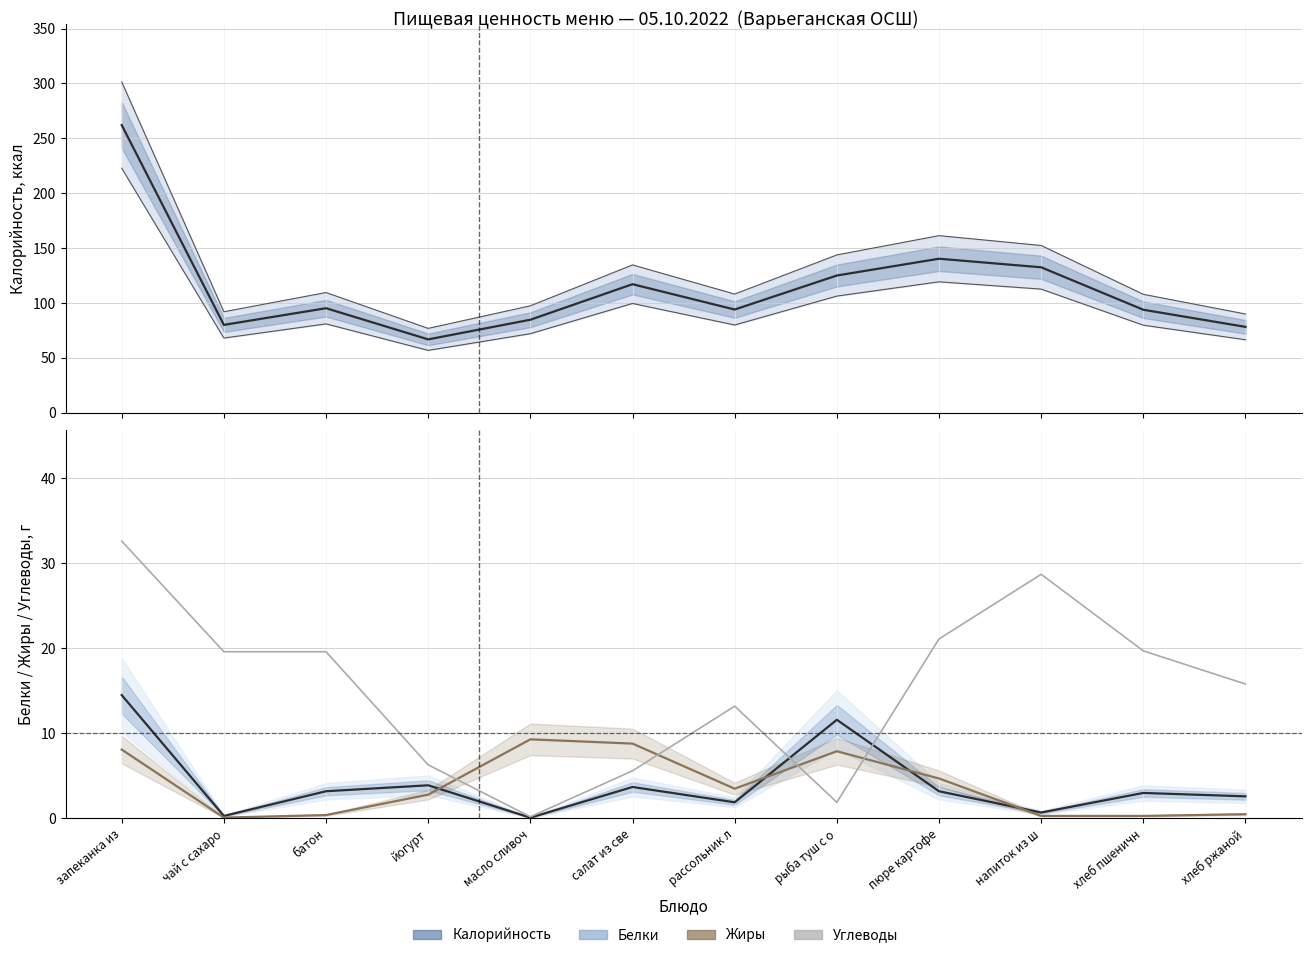

What value does the Калорийность series have at салат из све?

117.1